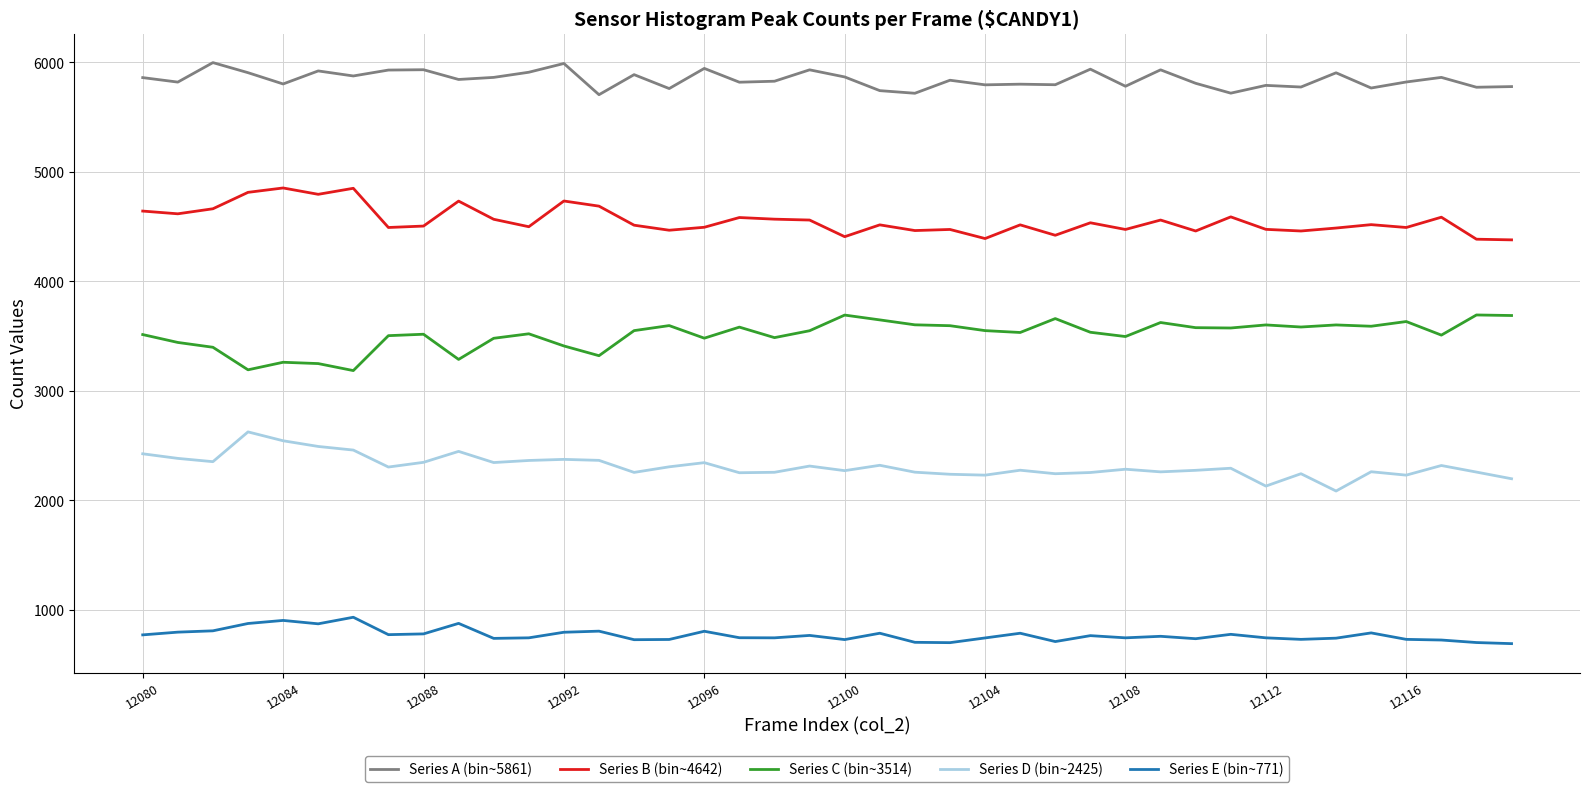

Rank the series by their maximum value, from highest to lowest.

Series A (bin~5861), Series B (bin~4642), Series C (bin~3514), Series D (bin~2425), Series E (bin~771)